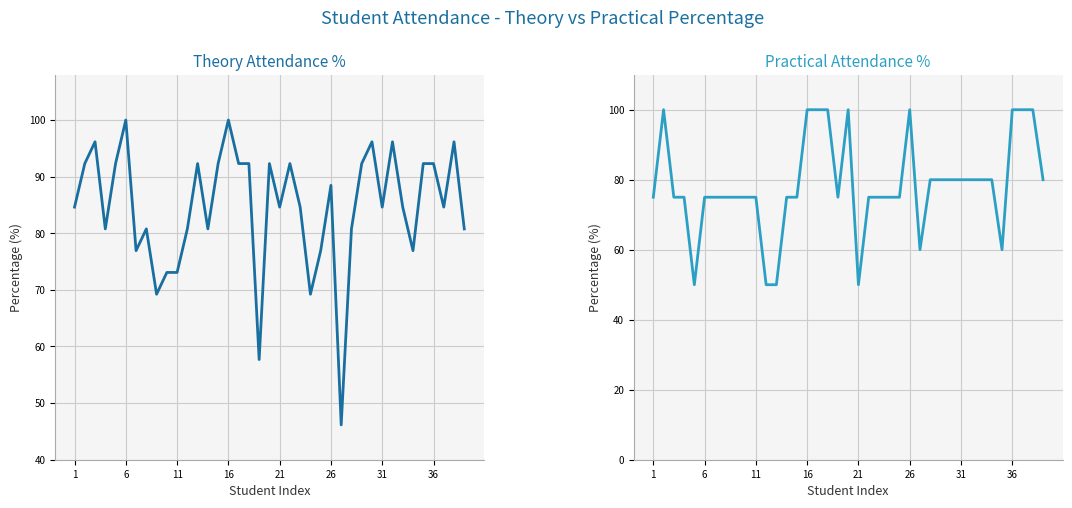

True or false: Practical % has more than 2 points higher than both neighbors.

True